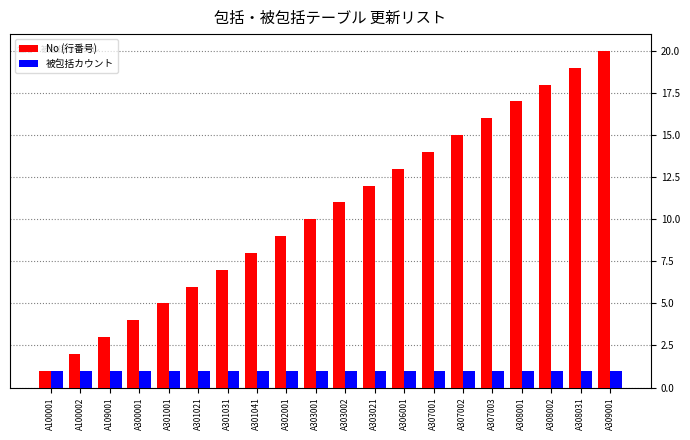

Which series has the largest total across all categories?

No (行番号)